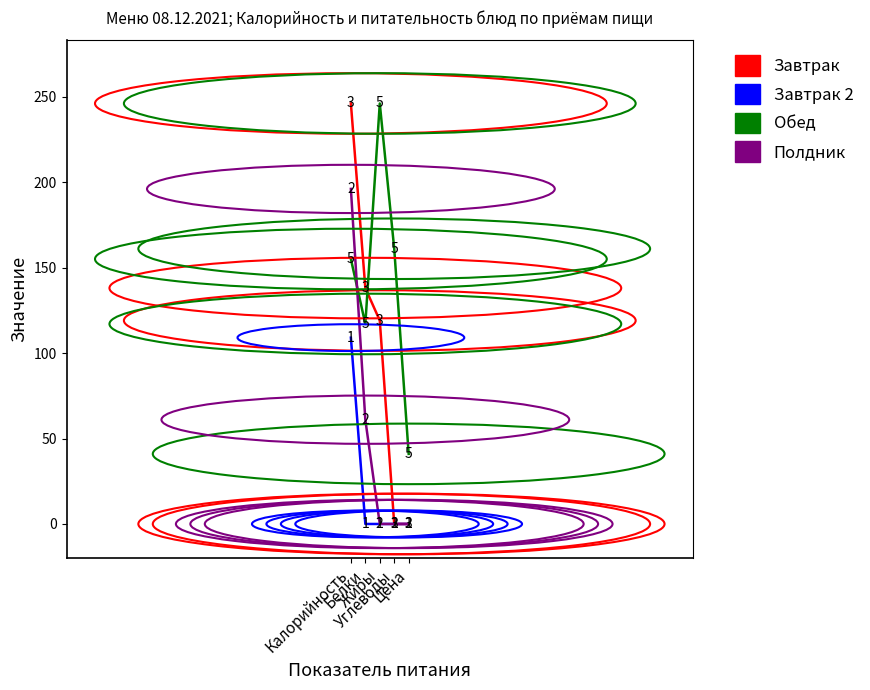

What is the spread (max minus min) of values at Белки?

138